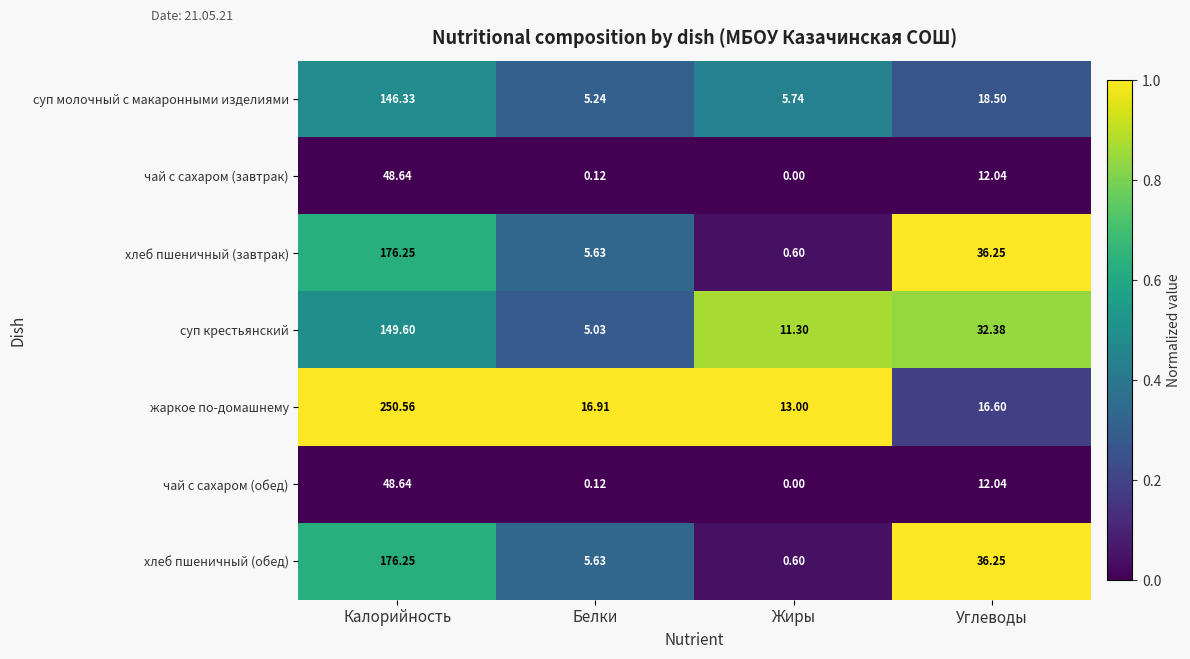

Which series has the largest range (max minus min)?

жаркое по-домашнему